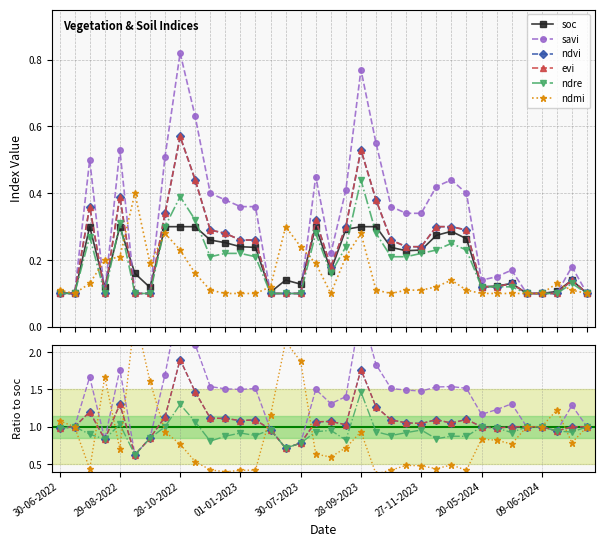

What are all the series names shown in the legend?

soc, savi, ndvi, evi, ndre, ndmi